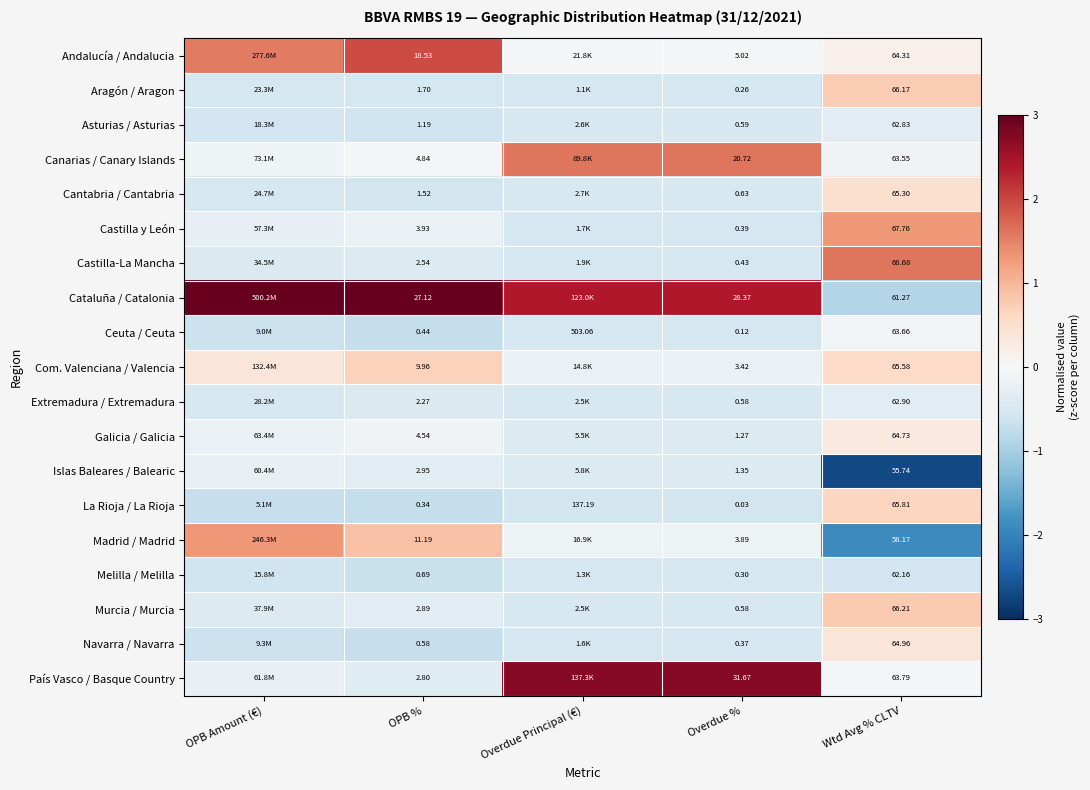

Rank the series at Overdue Principal (€) from highest to lowest value.

País Vasco / Basque Country, Cataluña / Catalonia, Canarias / Canary Islands, Andalucía / Andalucia, Madrid / Madrid, Com. Valenciana / Valencia, Islas Baleares / Balearic, Galicia / Galicia, Cantabria / Cantabria, Asturias / Asturias, Murcia / Murcia, Extremadura / Extremadura, Castilla-La Mancha, Castilla y León, Navarra / Navarra, Melilla / Melilla, Aragón / Aragon, Ceuta / Ceuta, La Rioja / La Rioja